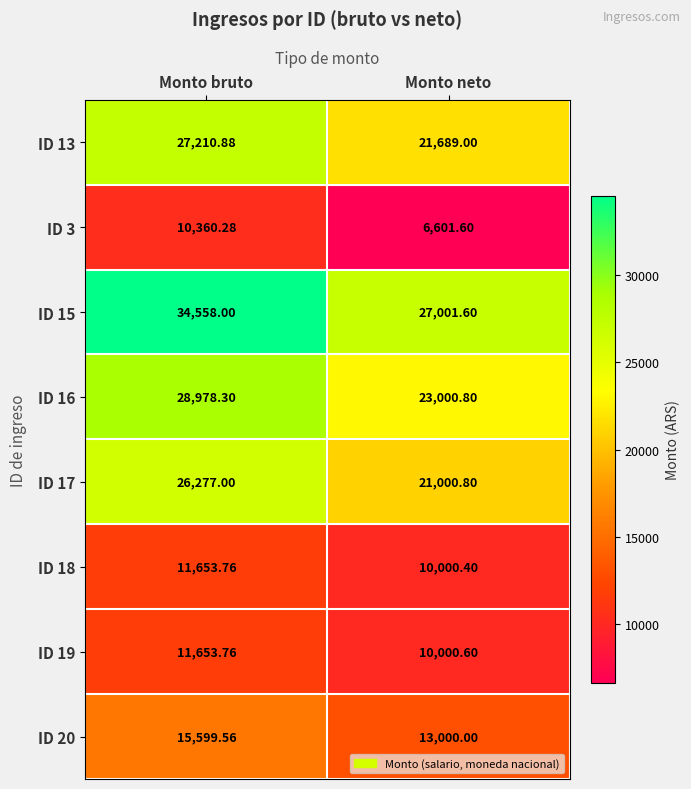

Rank the categories by ID 3 value from highest to lowest.

Monto bruto, Monto neto